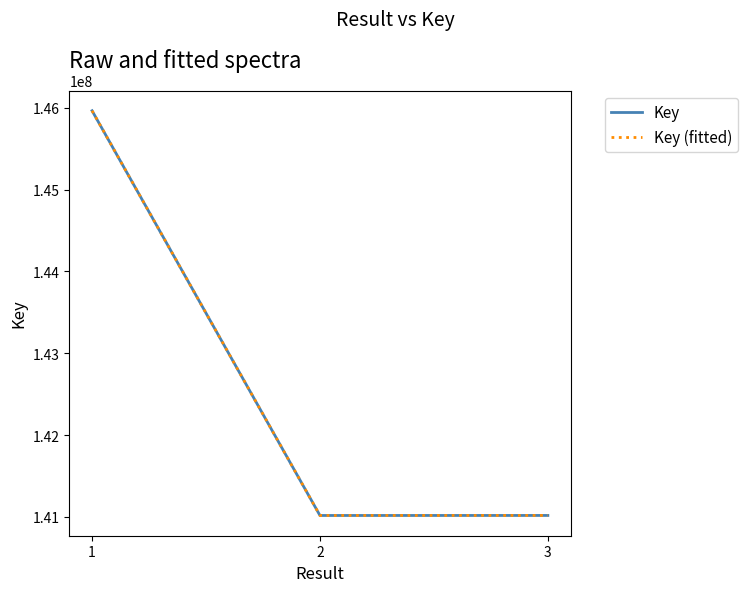

Where does the Key series first go above 141017155?

1